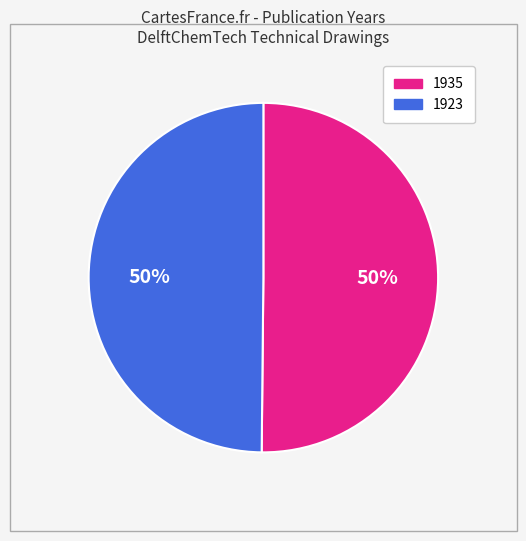

To the nearest percent, what is the average slice percentage?

50%